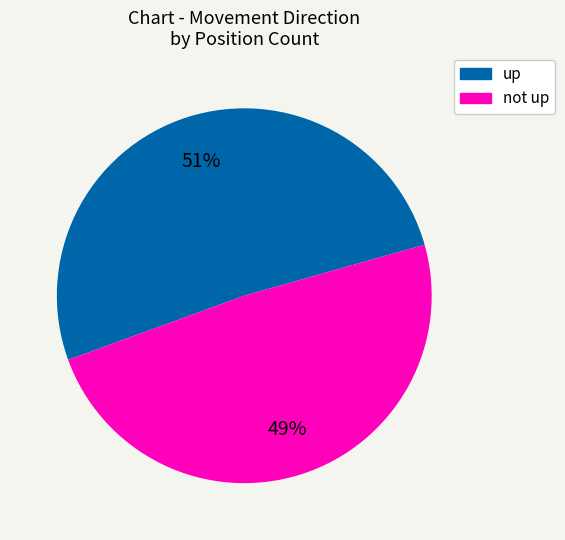

To the nearest percent, what is the difference between the up and not up slice percentages?

2%